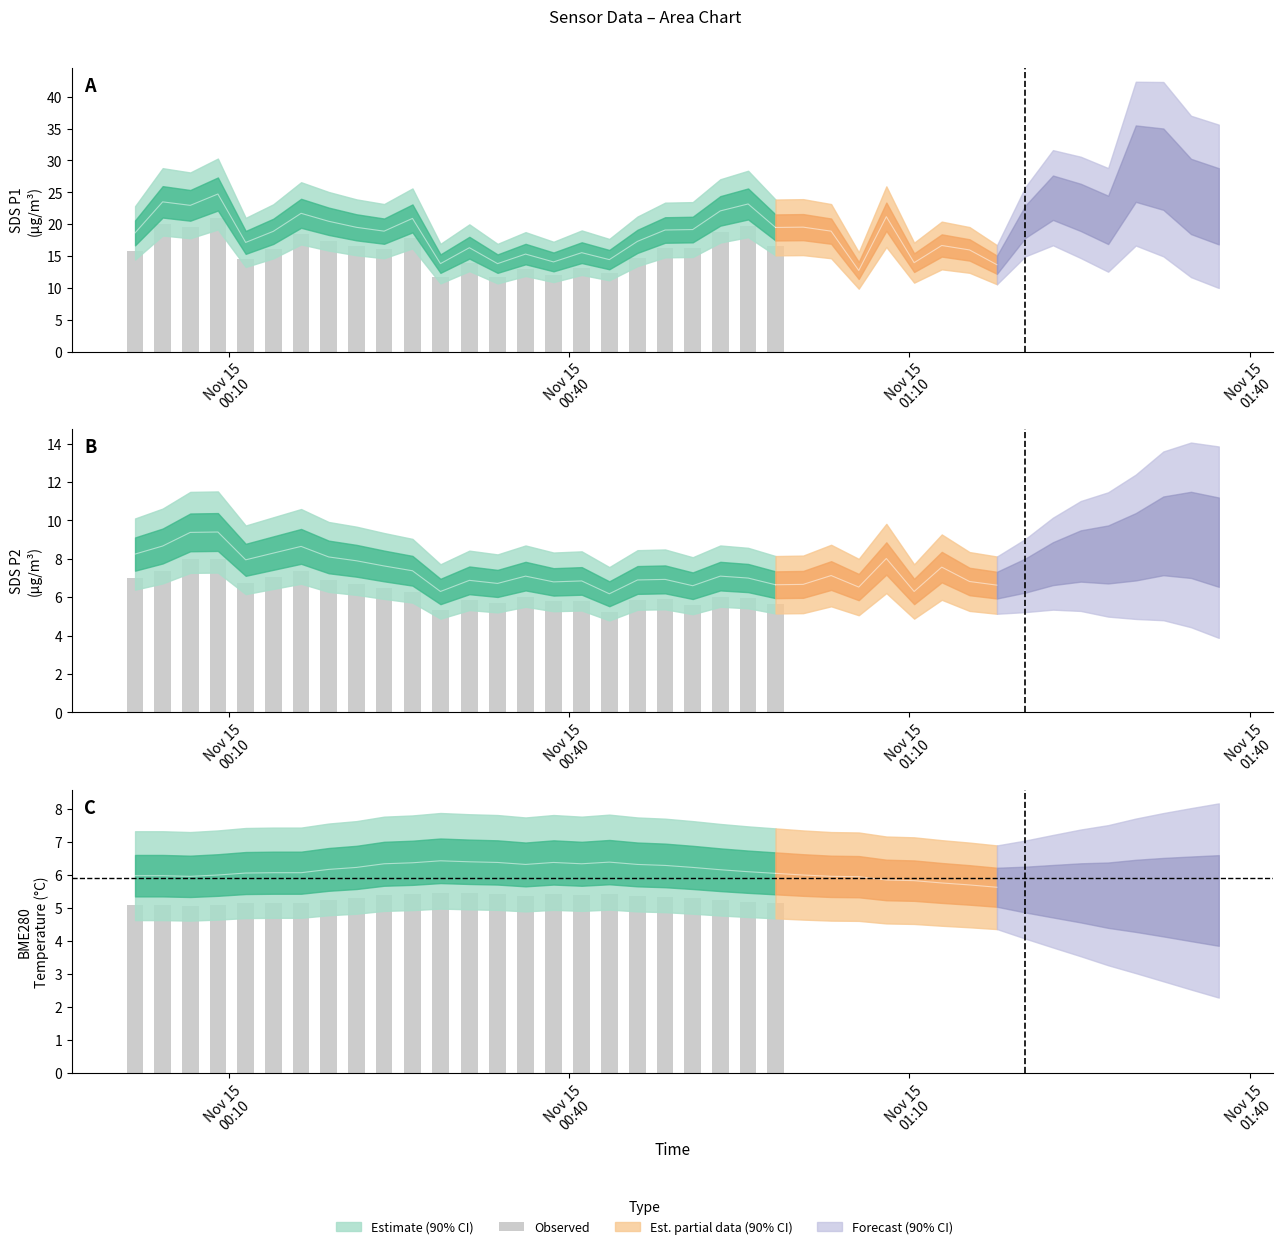

At which label is the value closest to 5?

Nov 15
01:10